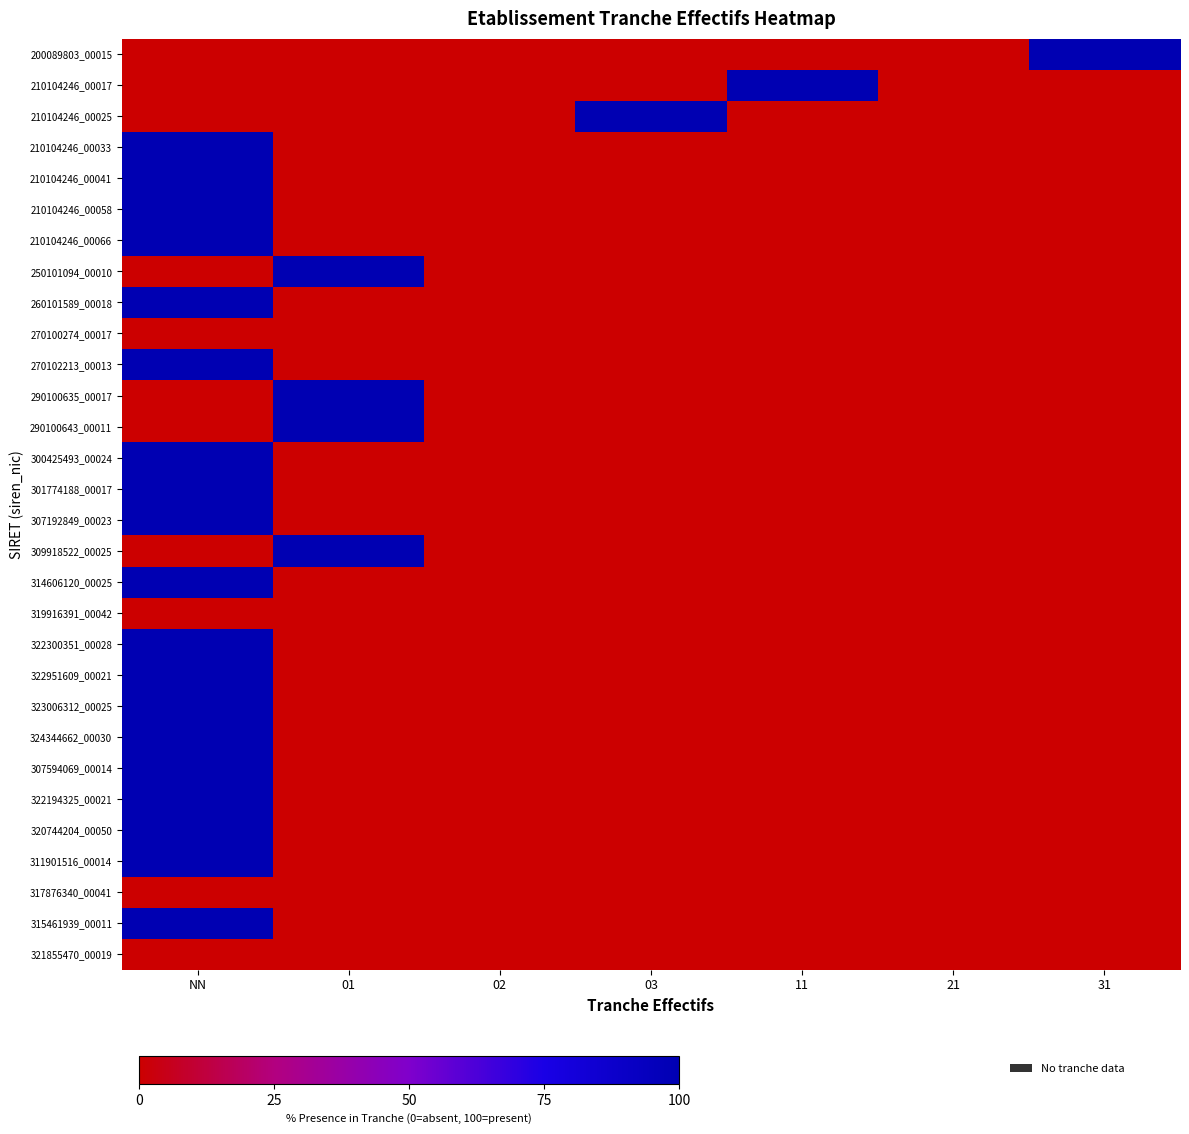

Which series has the largest range (max minus min)?

200089803_00015